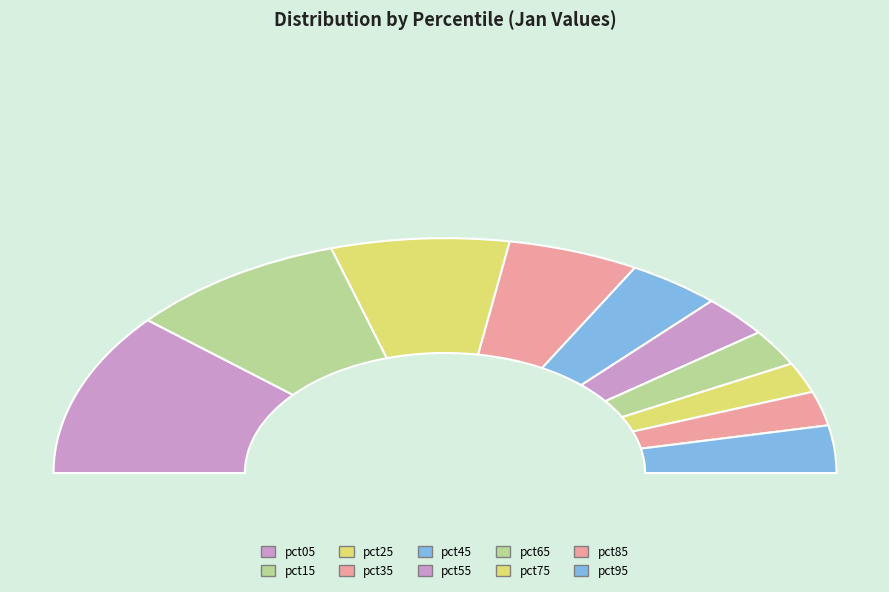

The pct05 slice represents 8% of the pie. True or false?

False